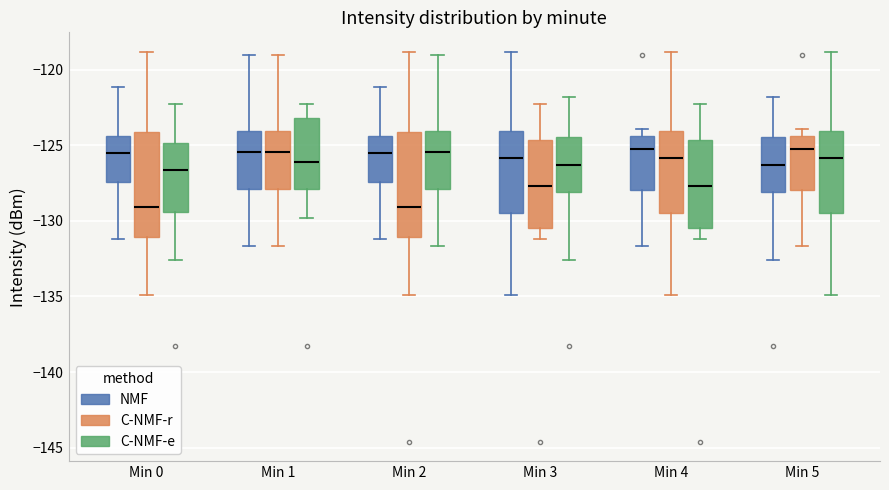

Reading left to right, transcribe this box plot: for each box, give where its median line is, the range the box spans, and where its two whiskers end, as read against the y-axis. The values are not printed on the chart, so give them approximately, as read against the axis.

Min 0 (NMF): median -125.5, box -127.5 to -124.5, whiskers -131.0 to -121.0
Min 0 (C-NMF-r): median -129.0, box -131.0 to -124.0, whiskers -135.0 to -119.0
Min 0 (C-NMF-e): median -126.5, box -129.5 to -125.0, whiskers -132.5 to -122.5
Min 1 (NMF): median -125.5, box -128.0 to -124.0, whiskers -131.5 to -119.0
Min 1 (C-NMF-r): median -125.5, box -128.0 to -124.0, whiskers -131.5 to -119.0
Min 1 (C-NMF-e): median -126.0, box -128.0 to -123.0, whiskers -130.0 to -122.5
Min 2 (NMF): median -125.5, box -127.5 to -124.5, whiskers -131.0 to -121.0
Min 2 (C-NMF-r): median -129.0, box -131.0 to -124.0, whiskers -135.0 to -119.0
Min 2 (C-NMF-e): median -125.5, box -128.0 to -124.0, whiskers -131.5 to -119.0
Min 3 (NMF): median -126.0, box -129.5 to -124.0, whiskers -135.0 to -119.0
Min 3 (C-NMF-r): median -127.5, box -130.5 to -124.5, whiskers -131.0 to -122.5
Min 3 (C-NMF-e): median -126.5, box -128.0 to -124.5, whiskers -132.5 to -122.0
Min 4 (NMF): median -125.5, box -128.0 to -124.5, whiskers -131.5 to -124.0
Min 4 (C-NMF-r): median -126.0, box -129.5 to -124.0, whiskers -135.0 to -119.0
Min 4 (C-NMF-e): median -127.5, box -130.5 to -124.5, whiskers -131.0 to -122.5
Min 5 (NMF): median -126.5, box -128.0 to -124.5, whiskers -132.5 to -122.0
Min 5 (C-NMF-r): median -125.5, box -128.0 to -124.5, whiskers -131.5 to -124.0
Min 5 (C-NMF-e): median -126.0, box -129.5 to -124.0, whiskers -135.0 to -119.0